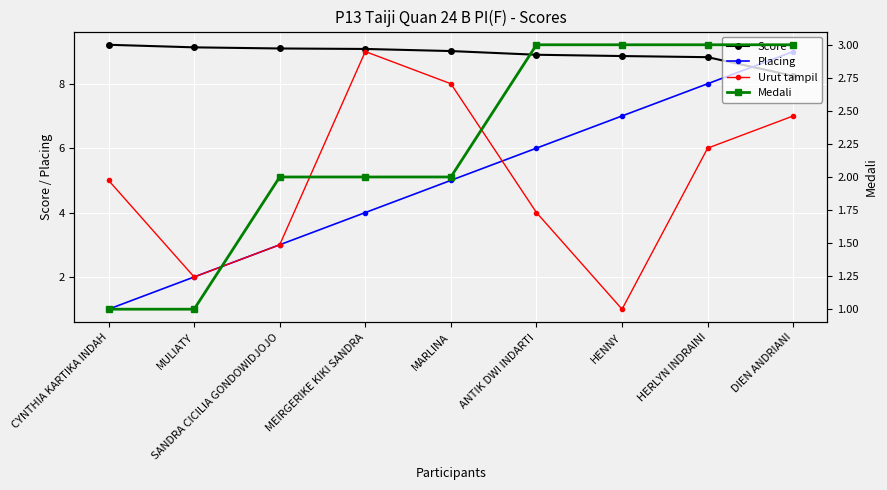

What value does the Score series have at ANTIK DWI INDARTI?

8.9